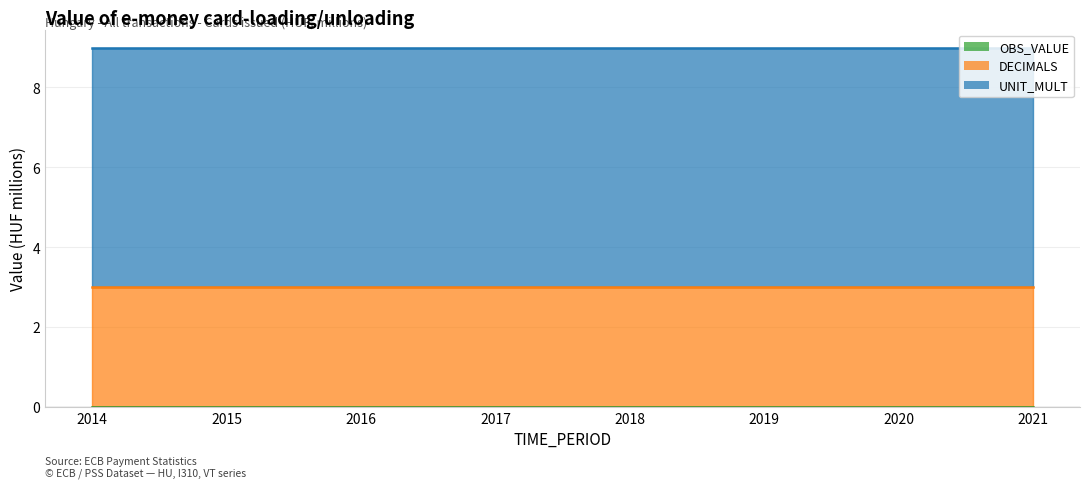

Which series changed the most between 2014 and 2018?

OBS_VALUE